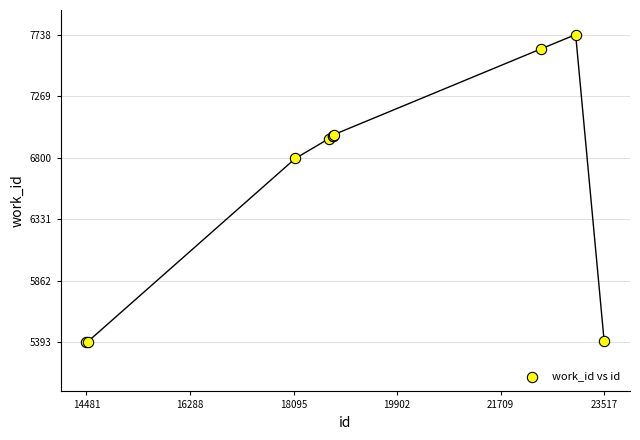

What Y value in the scatter plot is closest to 6565?

6794